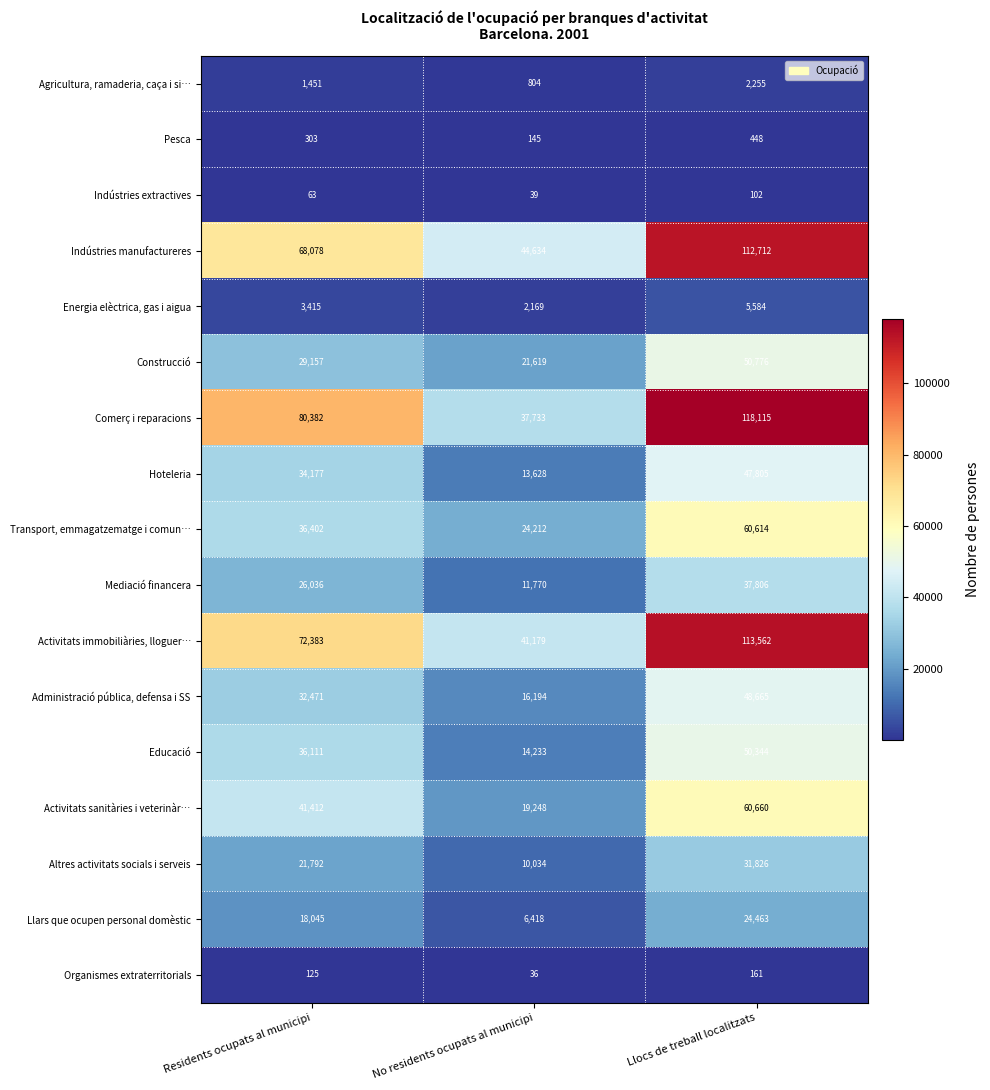

Which series has the widest spread of values?

Comerç i reparacions